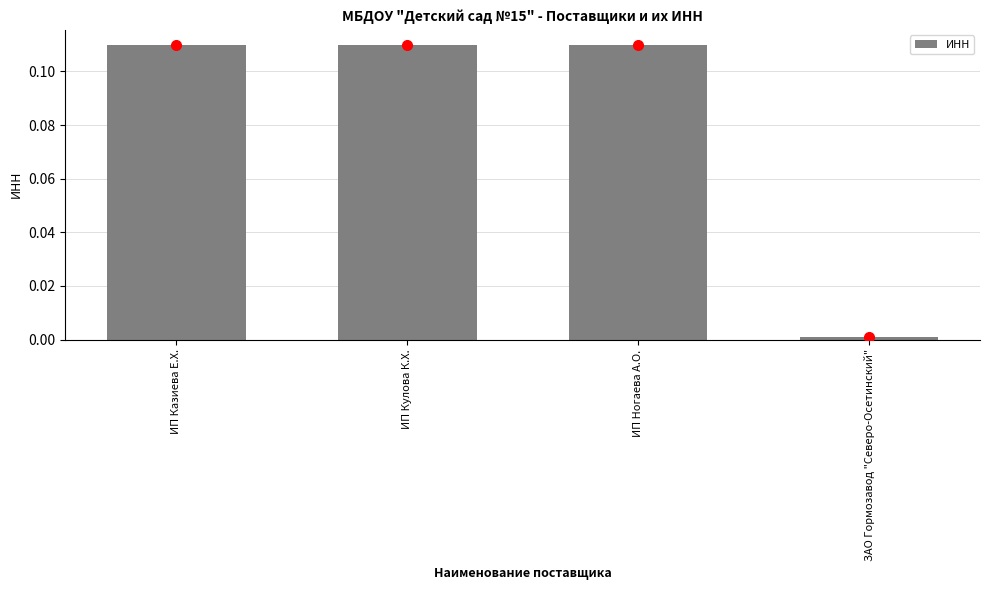

Does the chart contain any negative values?

No